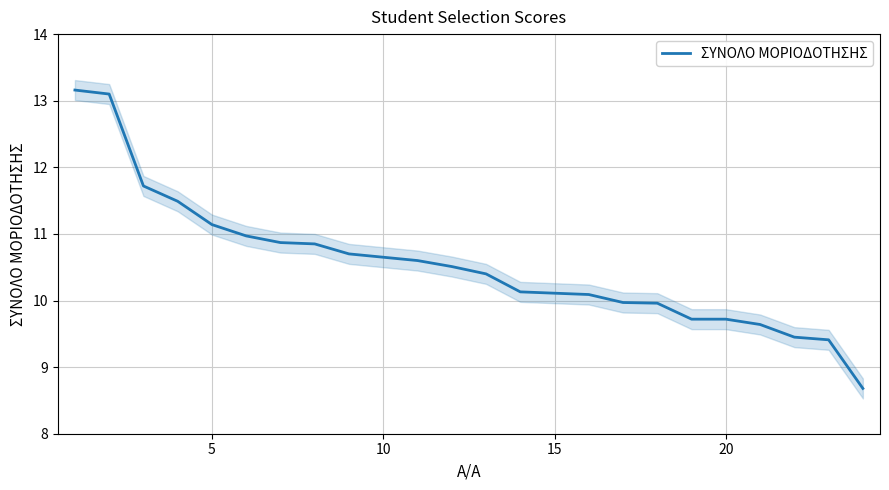

True or false: there are more than 2 points higher than both neighbors.

False